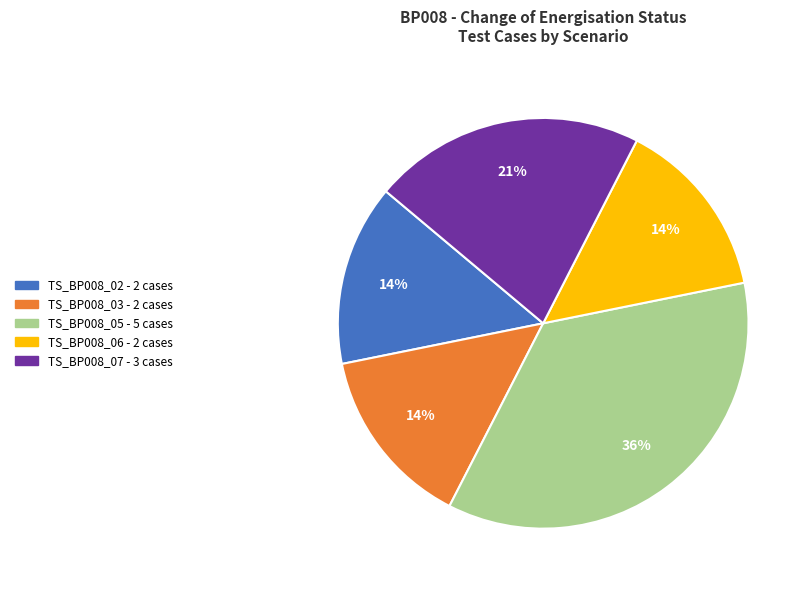

To the nearest percent, what is the difference between the TS_BP008_03 and TS_BP008_07 slice percentages?

7%